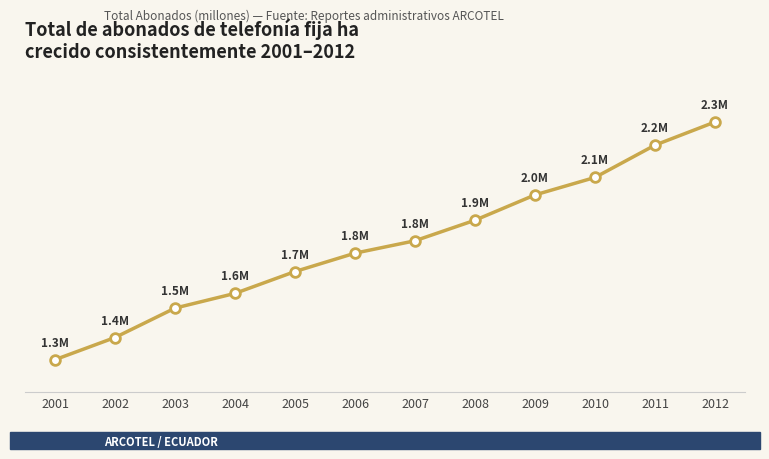

What is the greatest value displayed?

2.3